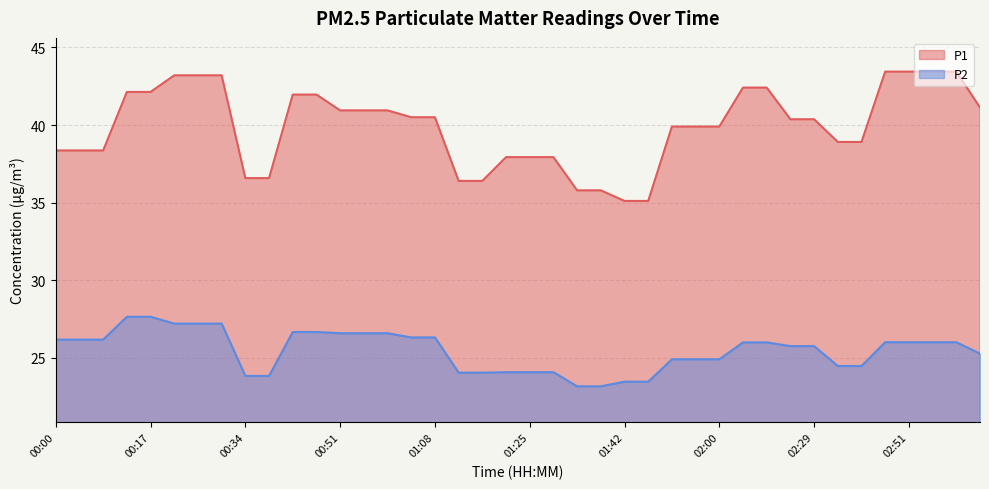

Reading left to right, extract all data points from this chart.

P1: 38.4	38.4	38.4	42.1	42.1	43.2	43.2	43.2	36.6	36.6	42.0	42.0	40.9	40.9	40.9	40.5	40.5	36.4	36.4	37.9	37.9	37.9	35.8	35.8	35.1	35.1	39.9	39.9	39.9	42.4	42.4	40.4	40.4	38.9	38.9	43.4	43.4	43.4	43.4	41.1
P2: 26.2	26.2	26.2	27.6	27.6	27.2	27.2	27.2	23.8	23.8	26.7	26.7	26.6	26.6	26.6	26.3	26.3	24.1	24.1	24.1	24.1	24.1	23.2	23.2	23.5	23.5	24.9	24.9	24.9	26.0	26.0	25.8	25.8	24.5	24.5	26.0	26.0	26.0	26.0	25.3